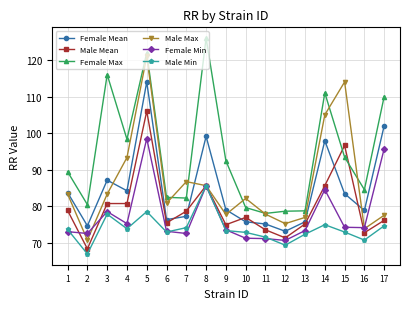

At which category does Male Min reach its first local peak?

3